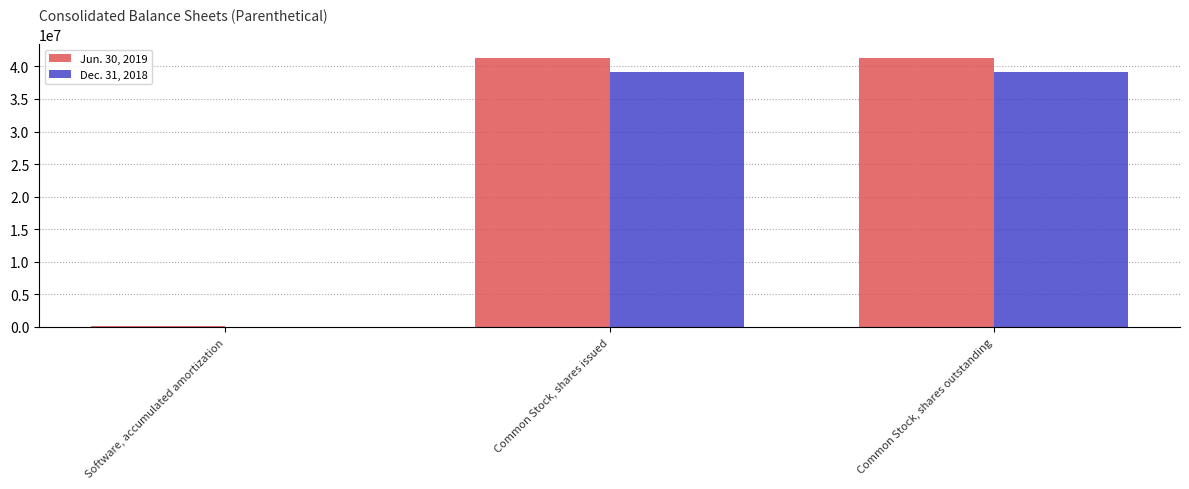

What is the sum of all Jun. 30, 2019 values?

82818222